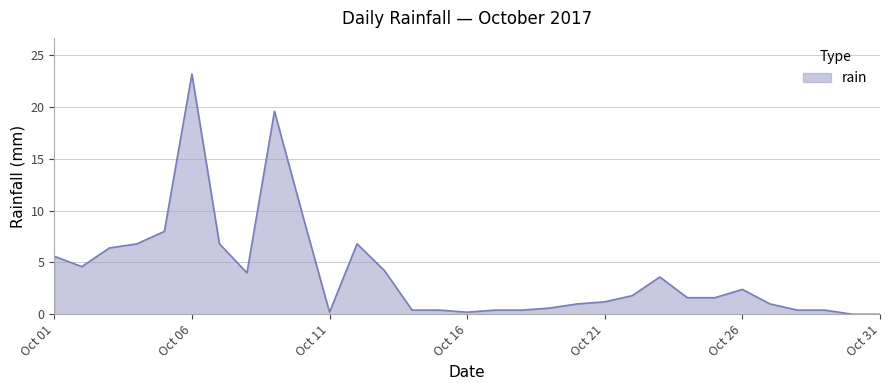

What is the maximum value shown in the chart?

23.2